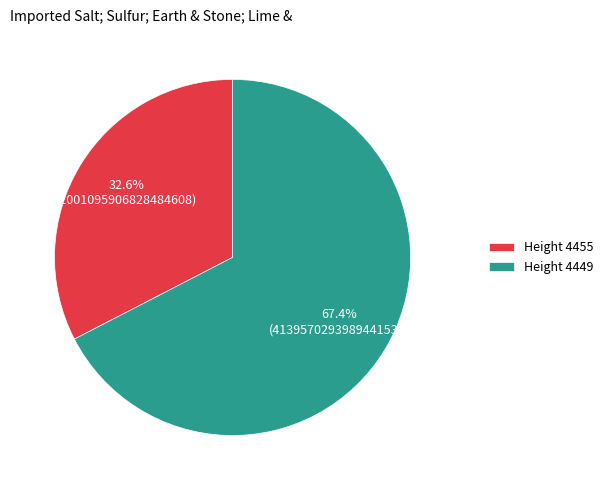

What is the smallest slice in the pie chart?

Height 4455